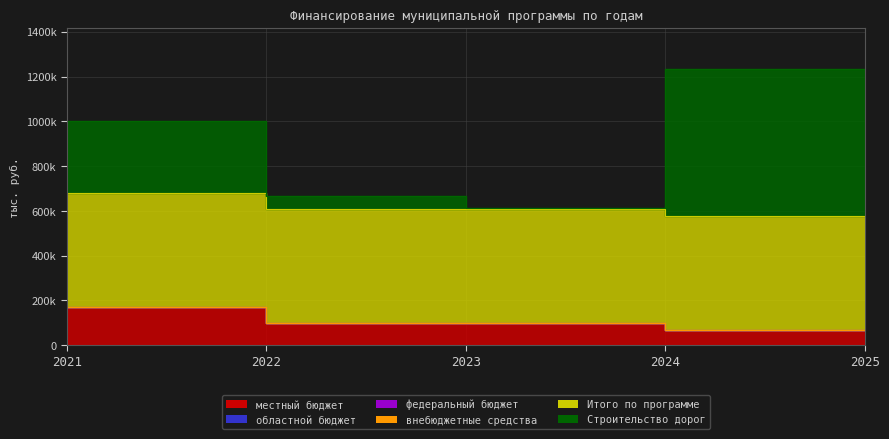

Which series changed the most between 2021 and 2023?

Строительство дорог